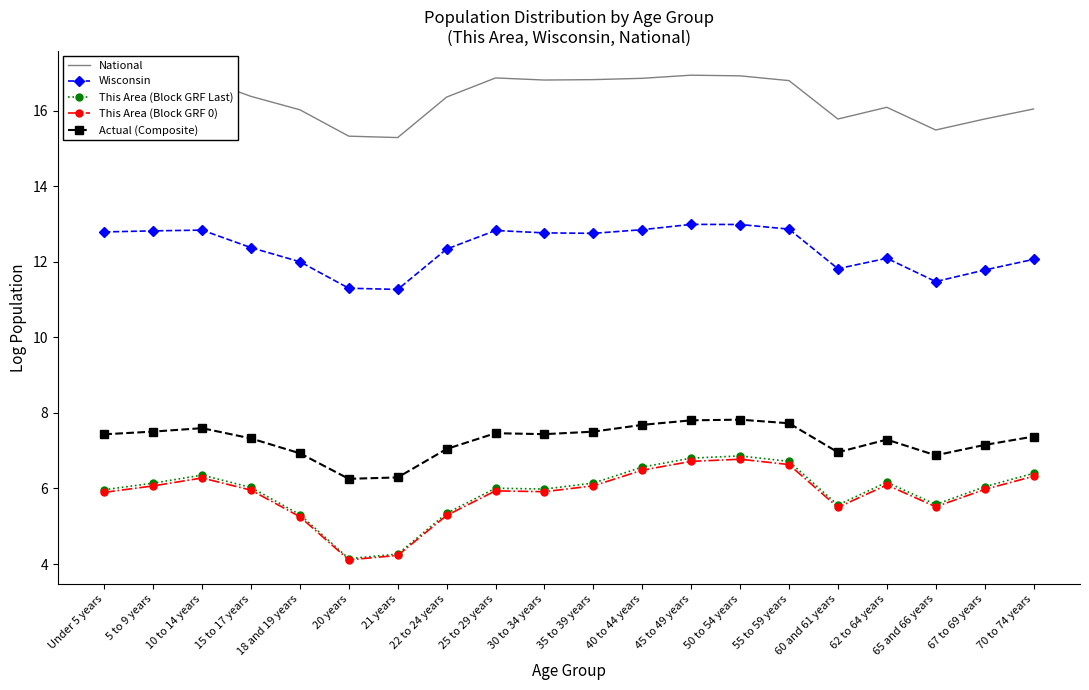

What position from the left is 55 to 59 years?

15